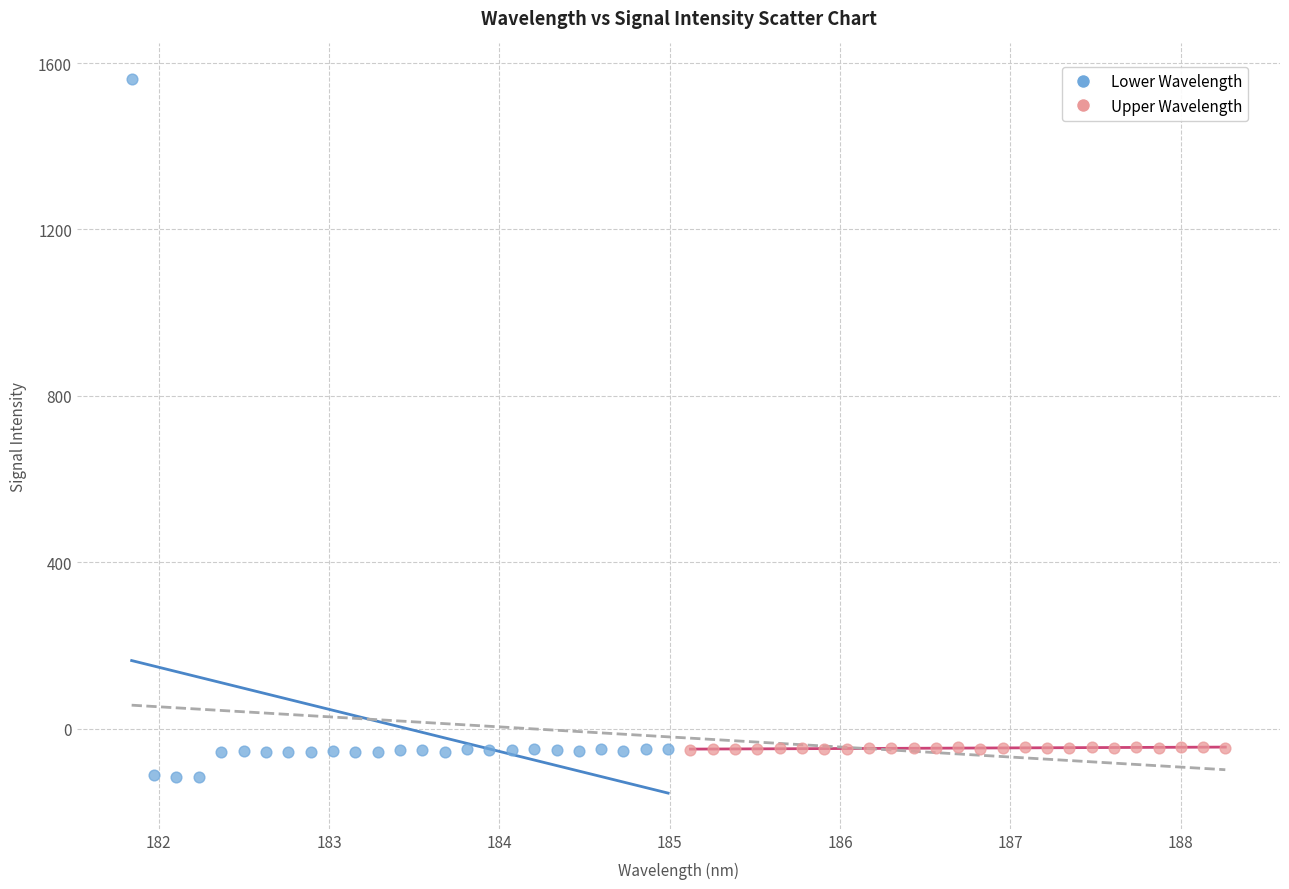

Which series contains the highest Y value?

Lower Wavelength